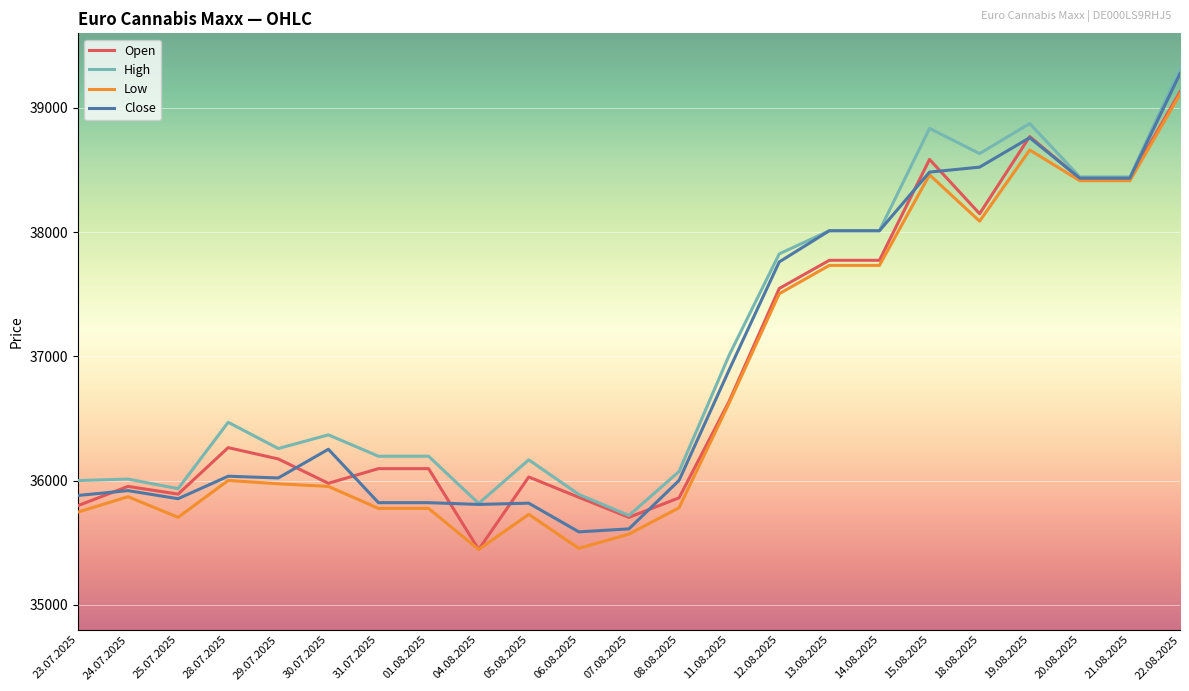

True or false: Close has more than 1 interior local peaks.

True